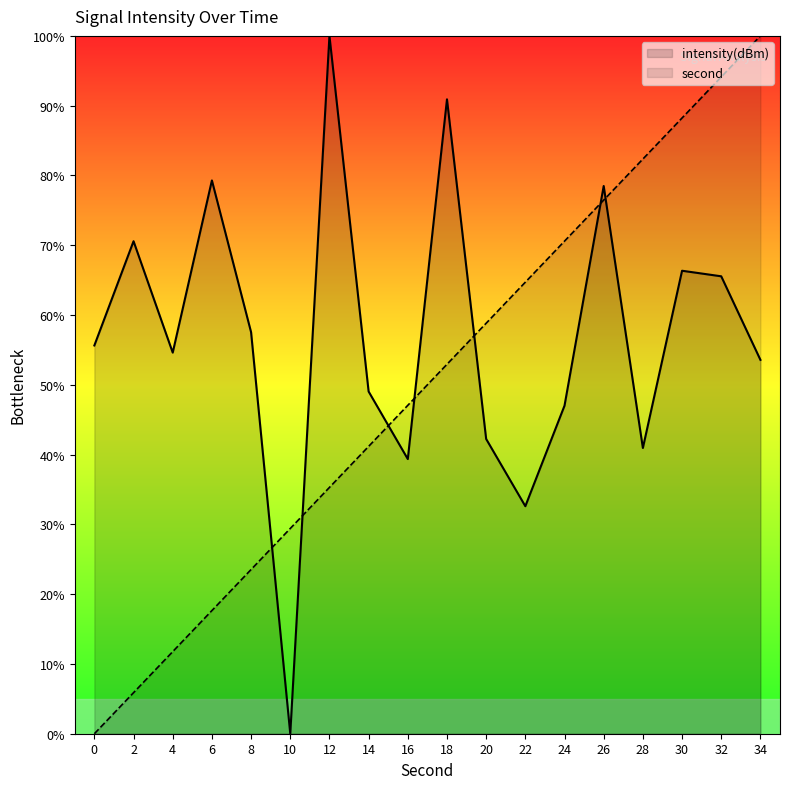

What is the total value across all series at 18?

143.8